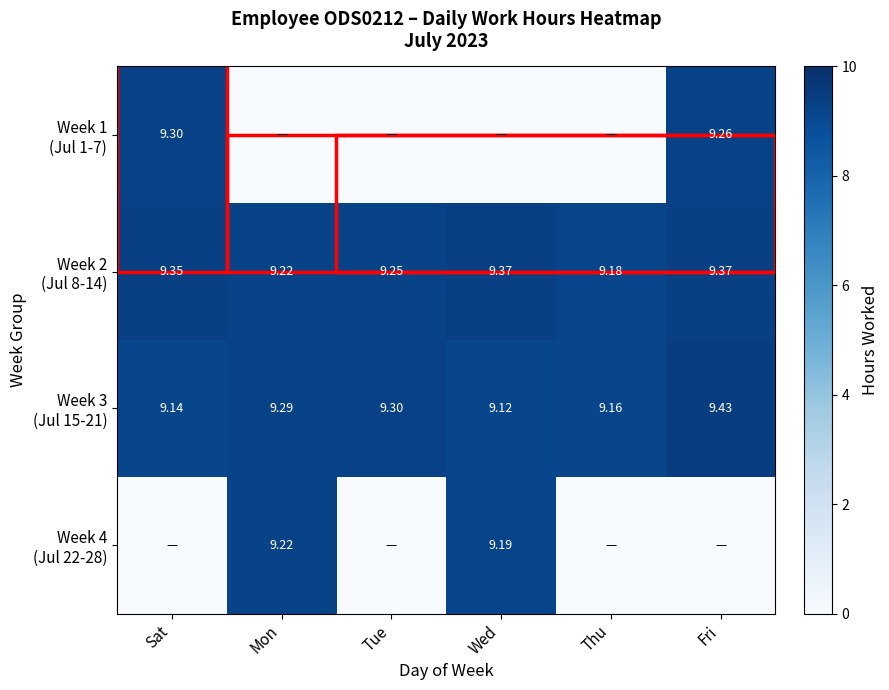

Which has a higher value, Mon or Wed?

Mon